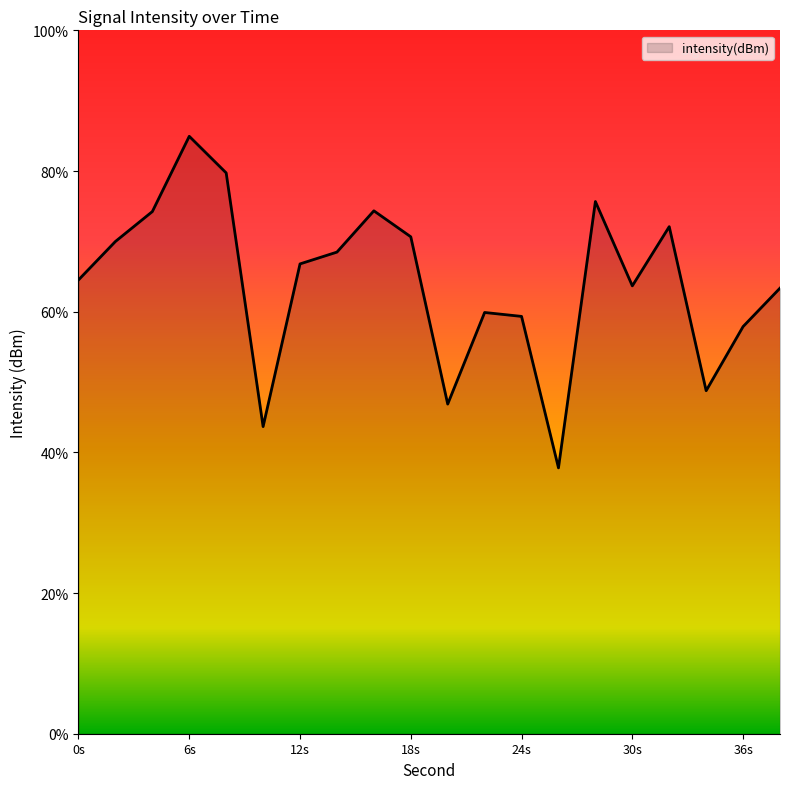

How many lines are shown in the chart?

1